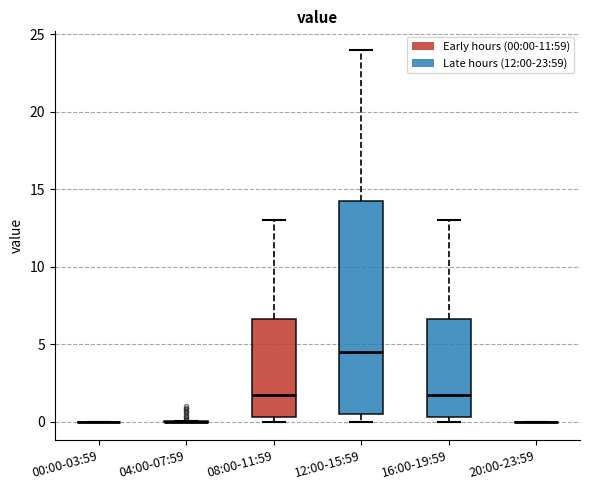

Comparing the boxes themselves (not the whiskers), which one is the tallest?

12:00-15:59